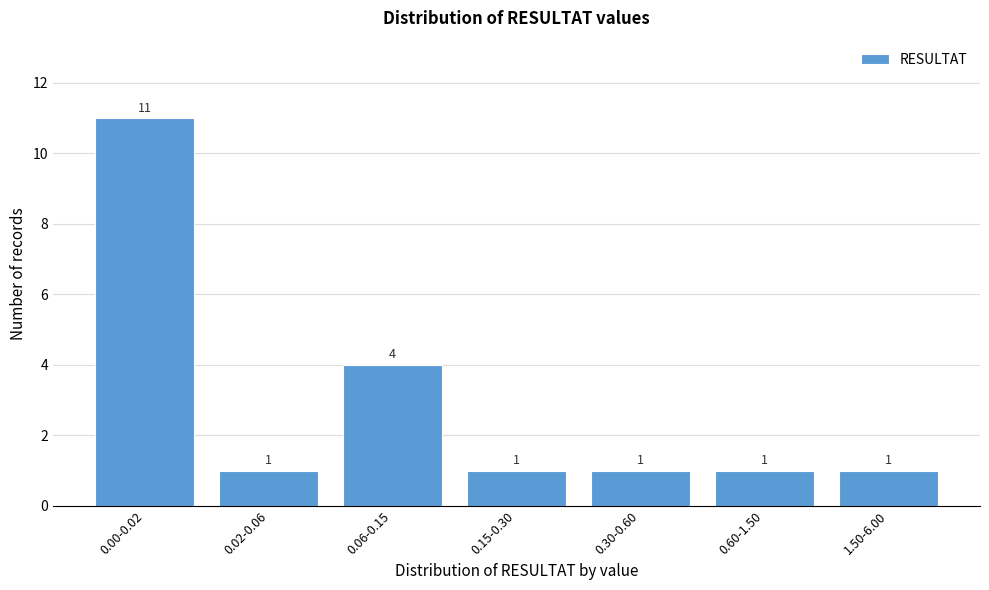

Reading left to right, transcribe all the data shown in this chart.

11	1	4	1	1	1	1